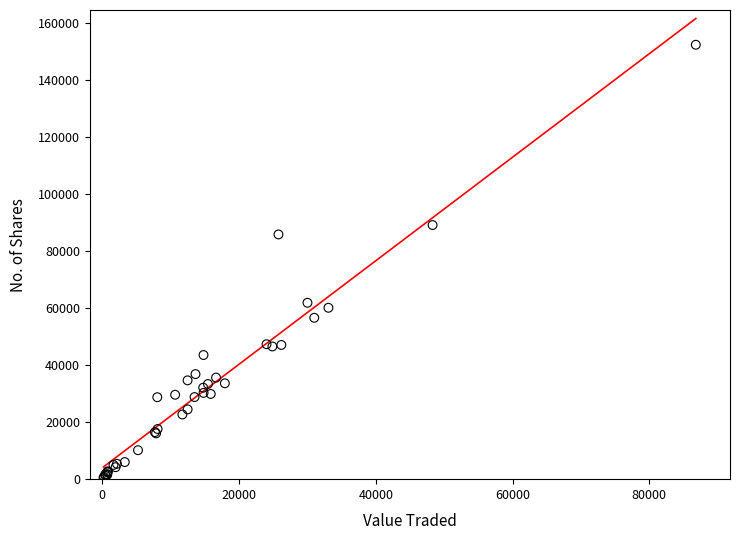

What Y value in the scatter plot is closest to 76475?

85880